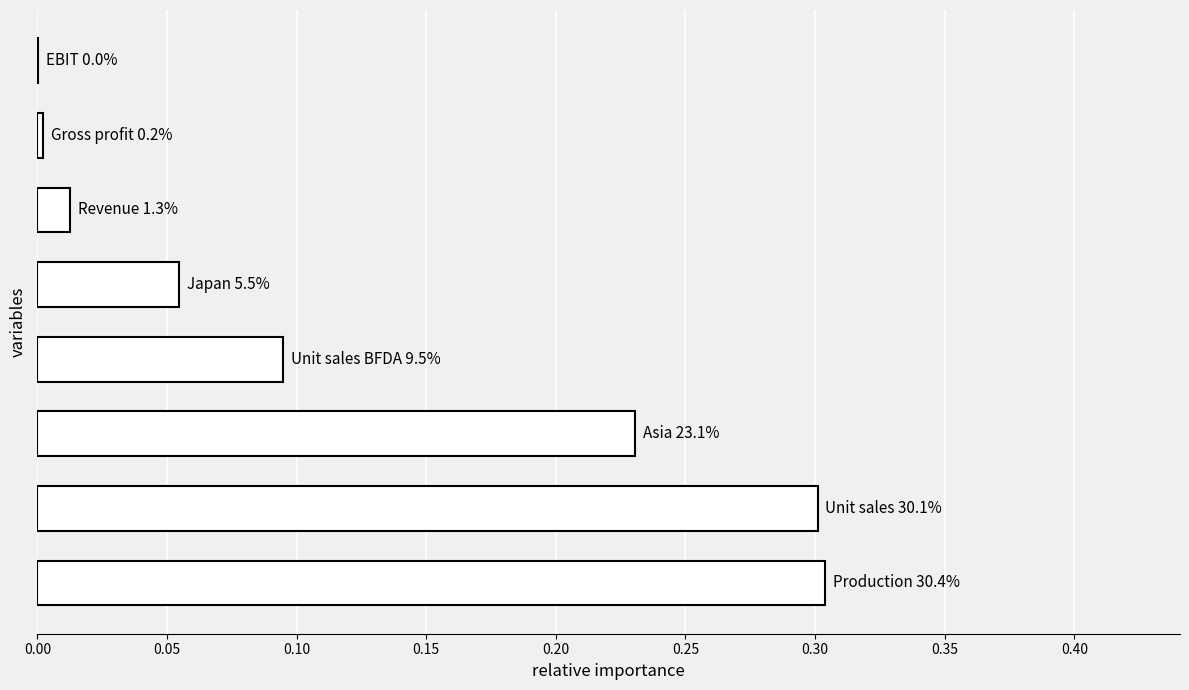

What is the greatest value displayed?

0.3